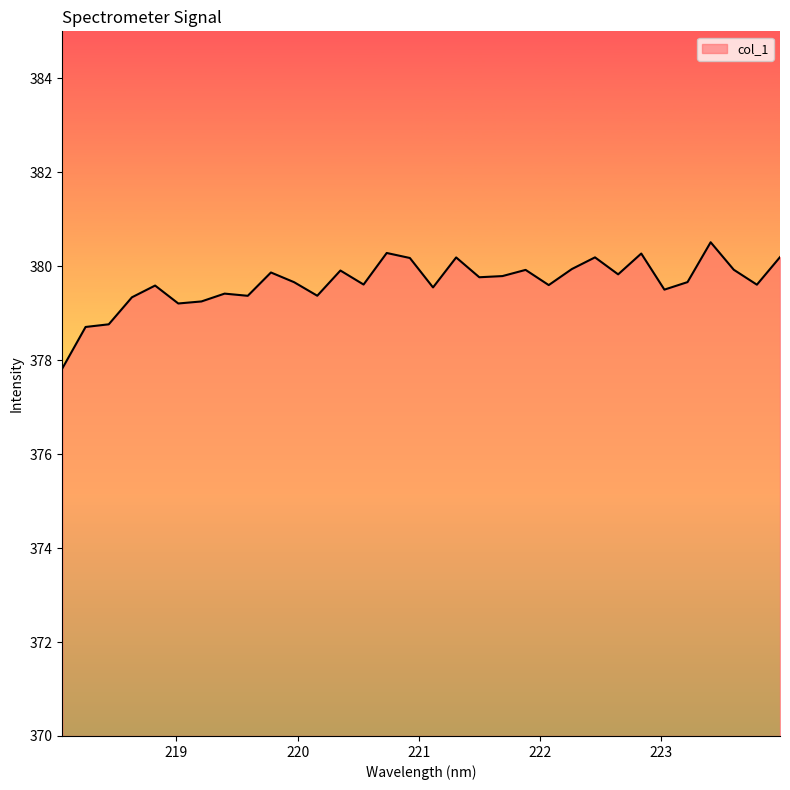

Count the number of data series in this chart.

1